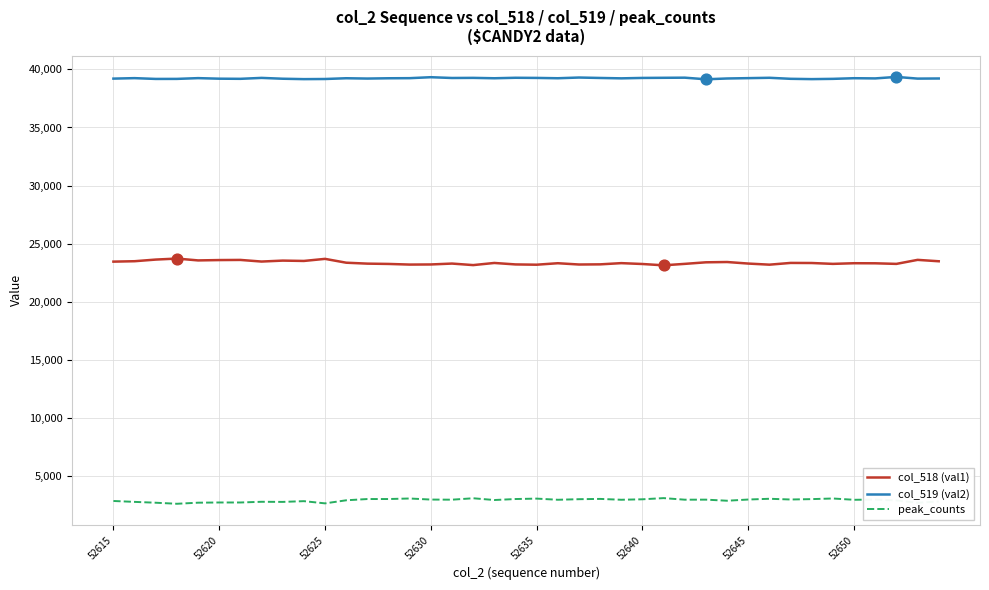

Which series has the largest total across all categories?

col_519 (val2)